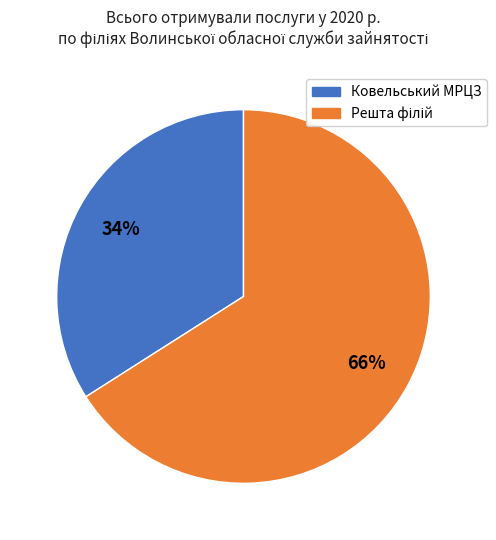

To the nearest percent, what is the average slice percentage?

50%